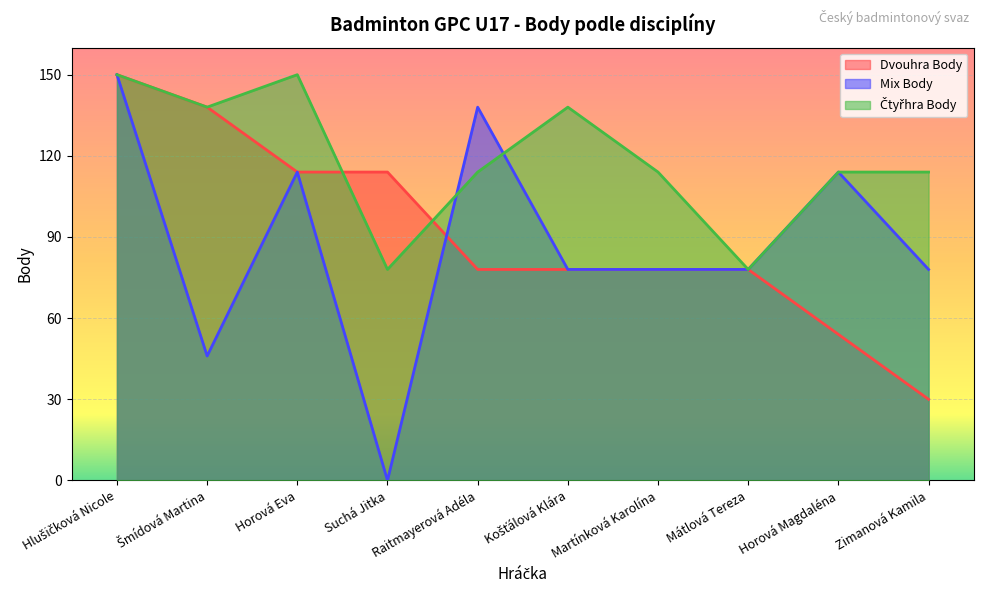

List the labels in order of Čtyřhra Body value, largest first.

Hlušičková Nicole, Horová Eva, Šmídová Martina, Košťálová Klára, Raitmayerová Adéla, Martínková Karolína, Horová Magdaléna, Zimanová Kamila, Suchá Jitka, Mátlová Tereza